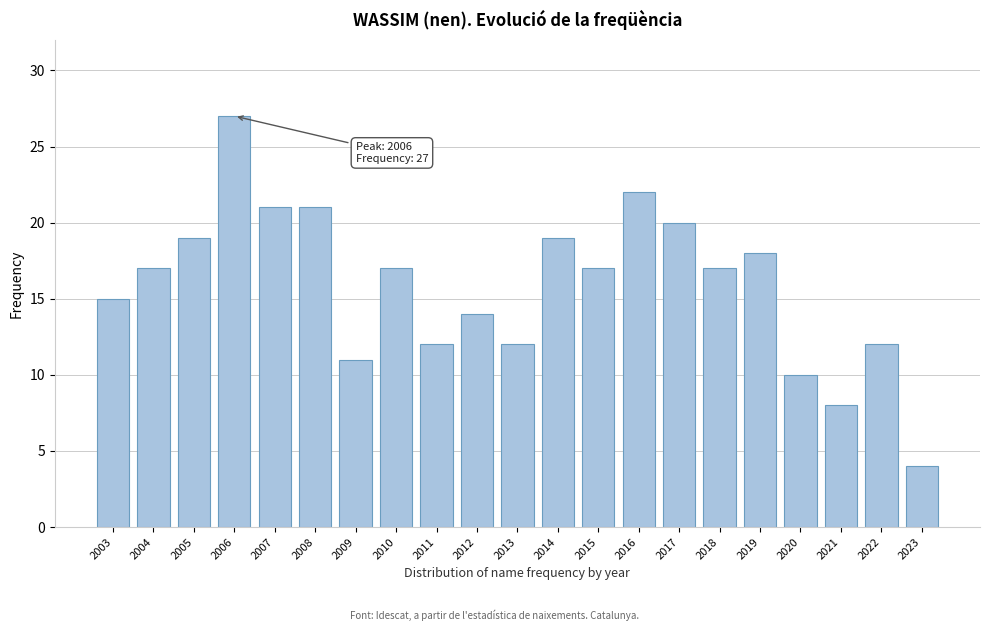

Reading right to left, extract all data points from this chart.

2023=4	2022=12	2021=8	2020=10	2019=18	2018=17	2017=20	2016=22	2015=17	2014=19	2013=12	2012=14	2011=12	2010=17	2009=11	2008=21	2007=21	2006=27	2005=19	2004=17	2003=15